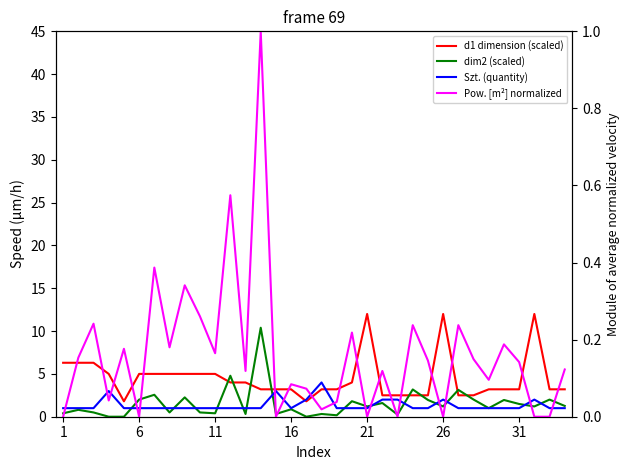

Is the value of d1 dimension (scaled) at 28 greater than the value of dim2 (scaled) at 24?

Yes